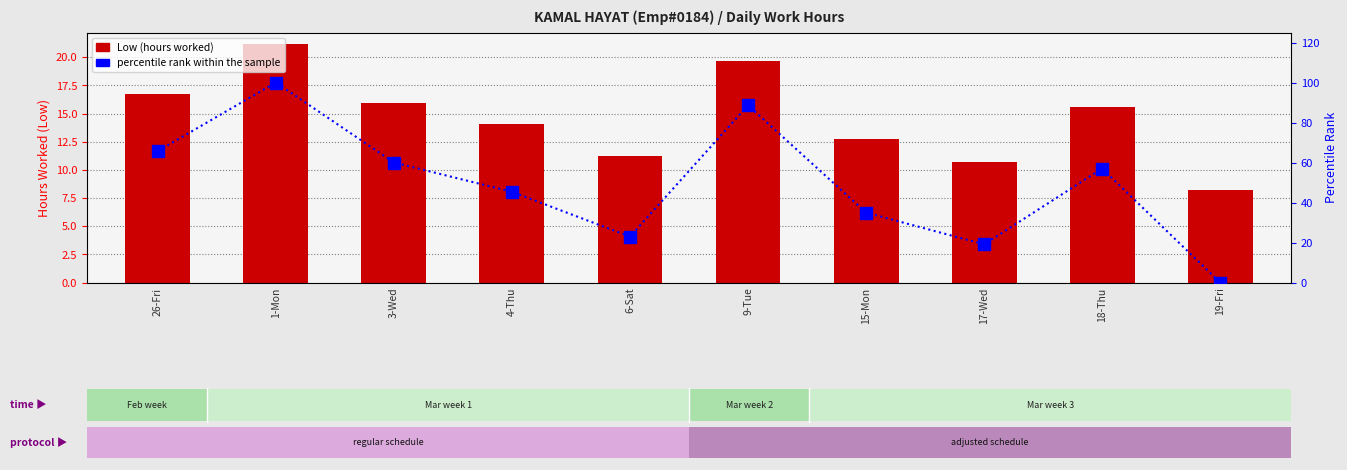

Where does the Low (hours) series first go above 15?

26-Fri